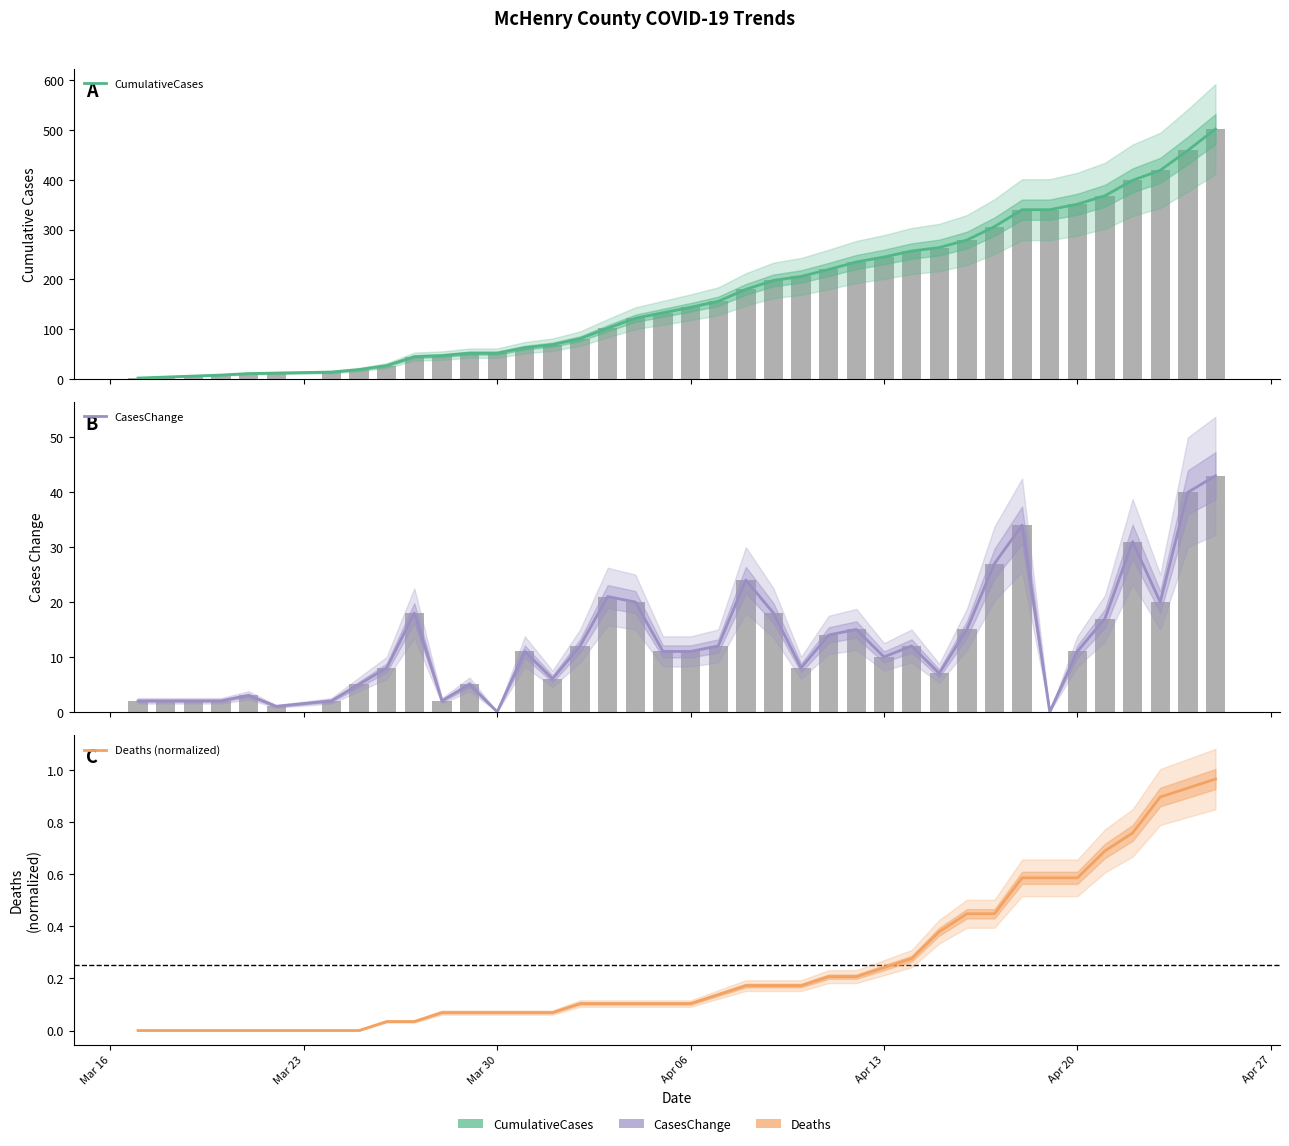

The CasesChange series shows 11.0 at Apr 20. True or false?

True